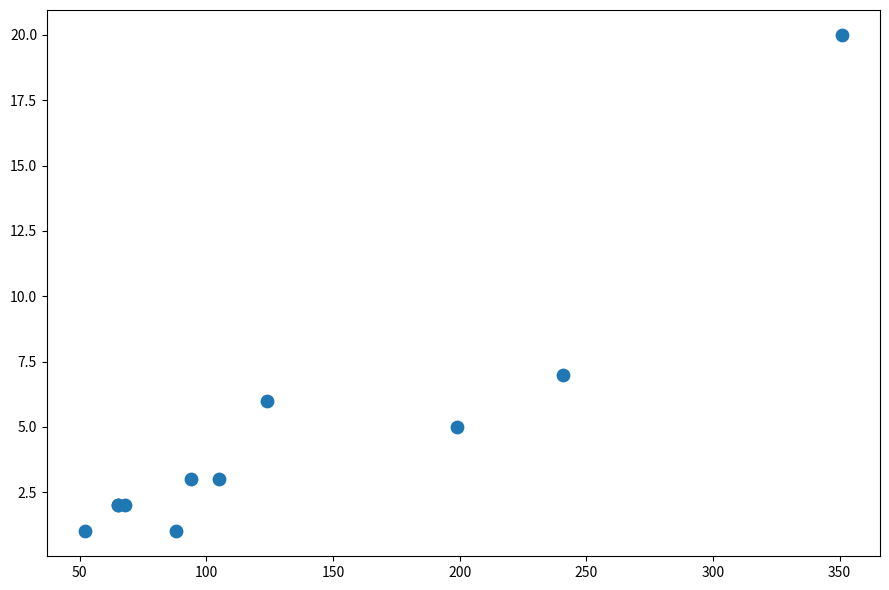

What Y value in the scatter plot is closest to 10?

7